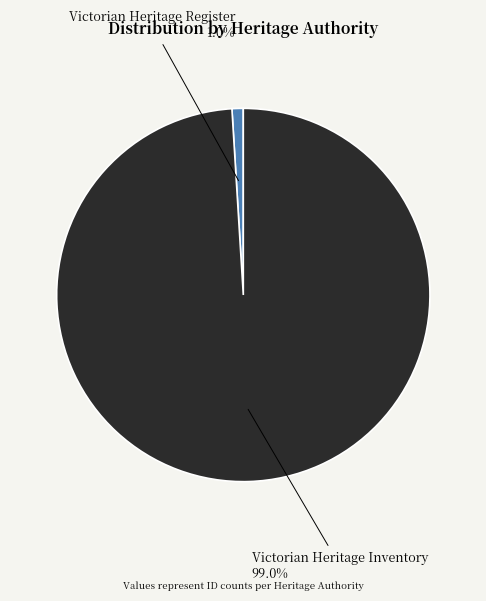

True or false: Victorian Heritage Register accounts for 11% of the total.

False